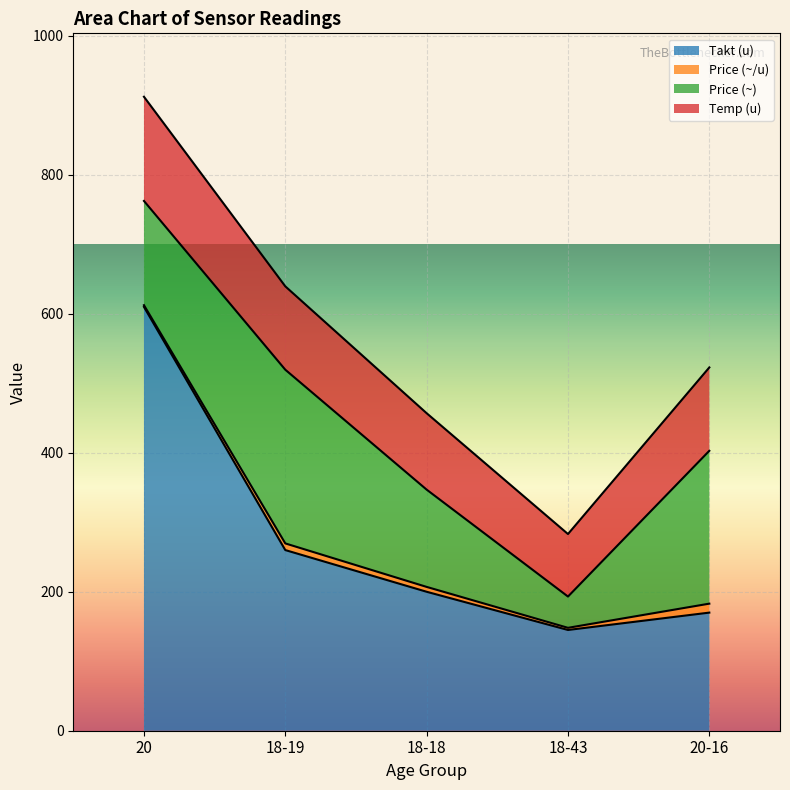

What is the minimum value for Takt (u)?

145.0